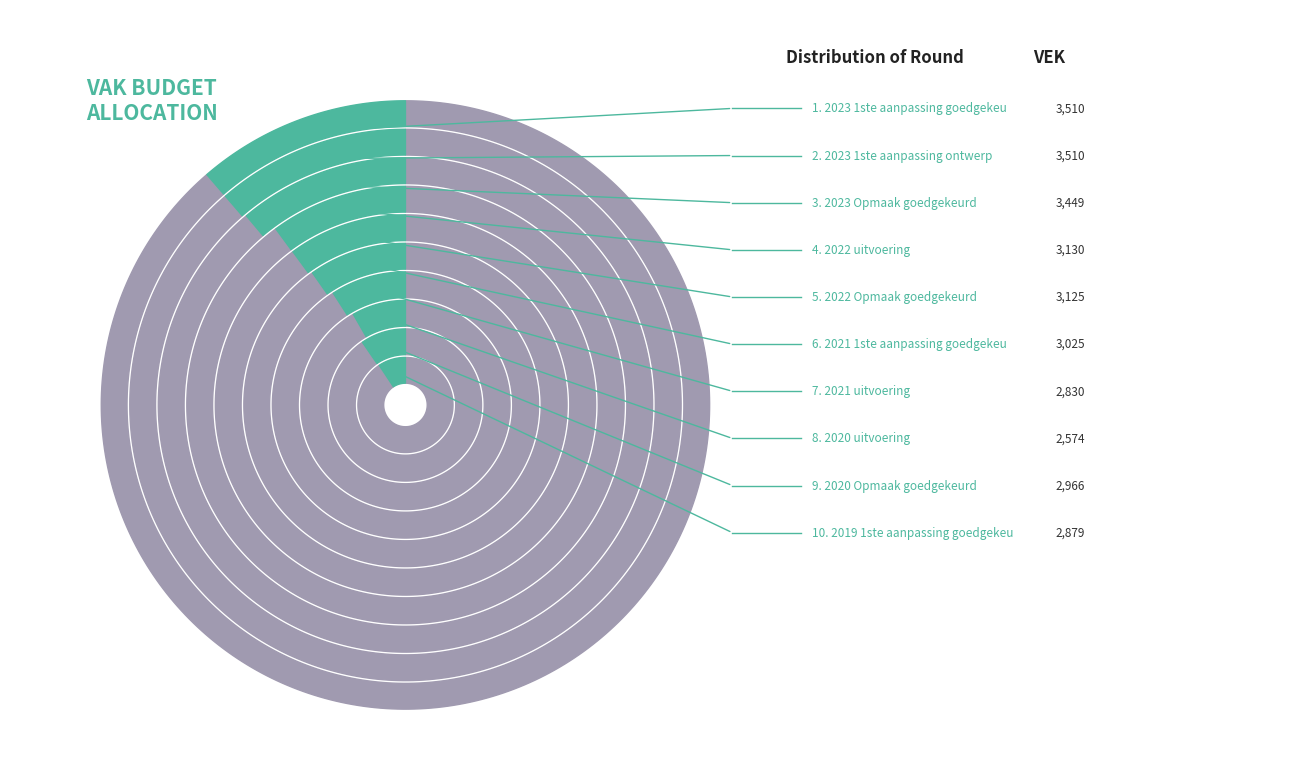

What is the change in value from 2021 uitvoering to 2020 Opmaak goedgekeurd?

+136